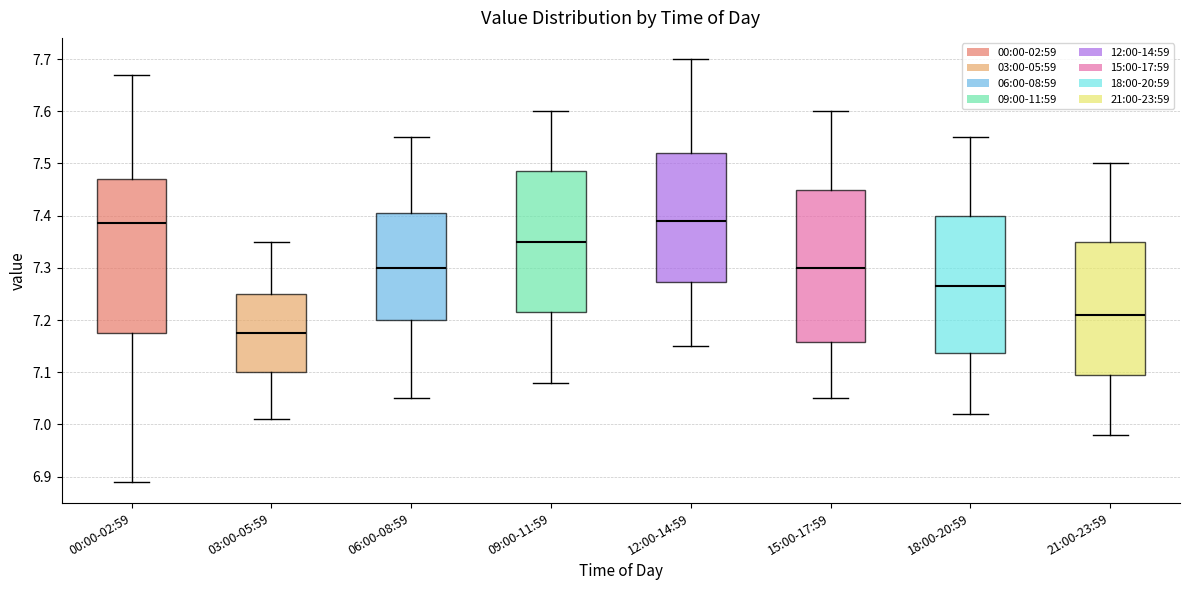

Which box has the lowest median line?

03:00-05:59